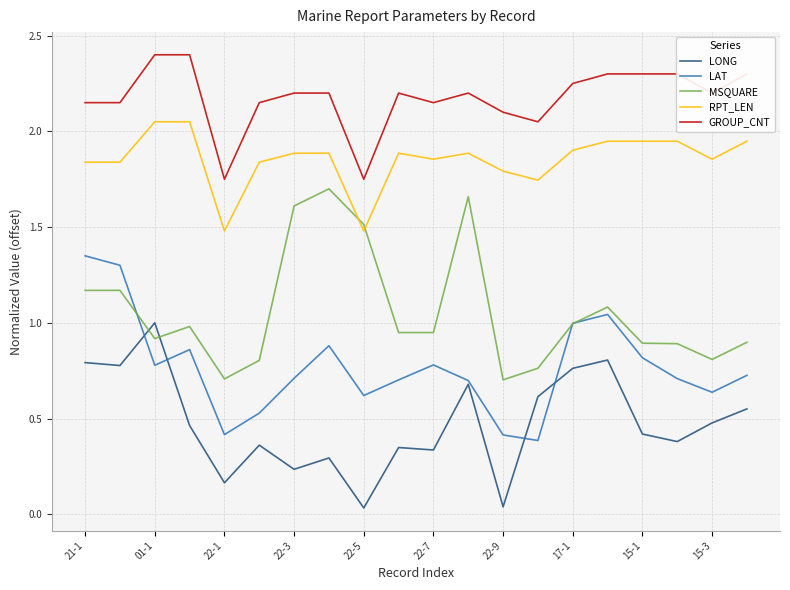

What is the maximum value shown in the chart?

2.4